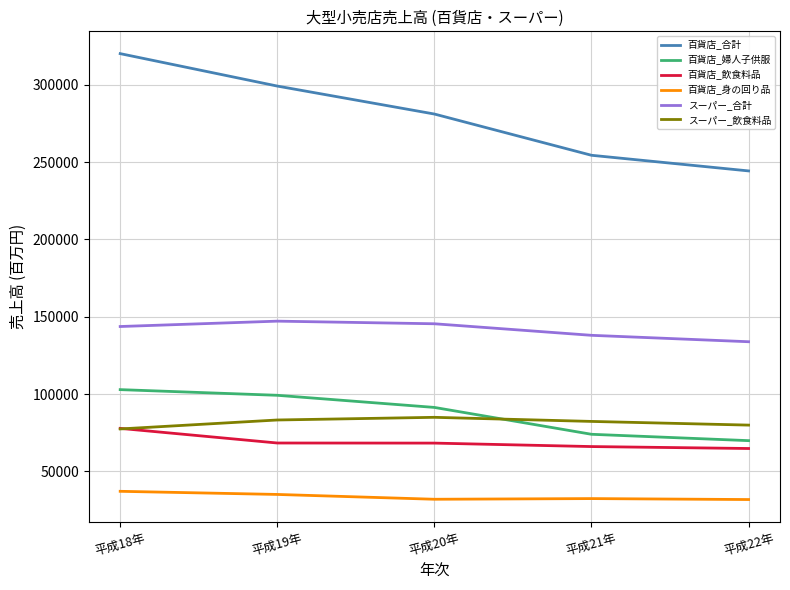

Count the number of data series in this chart.

6